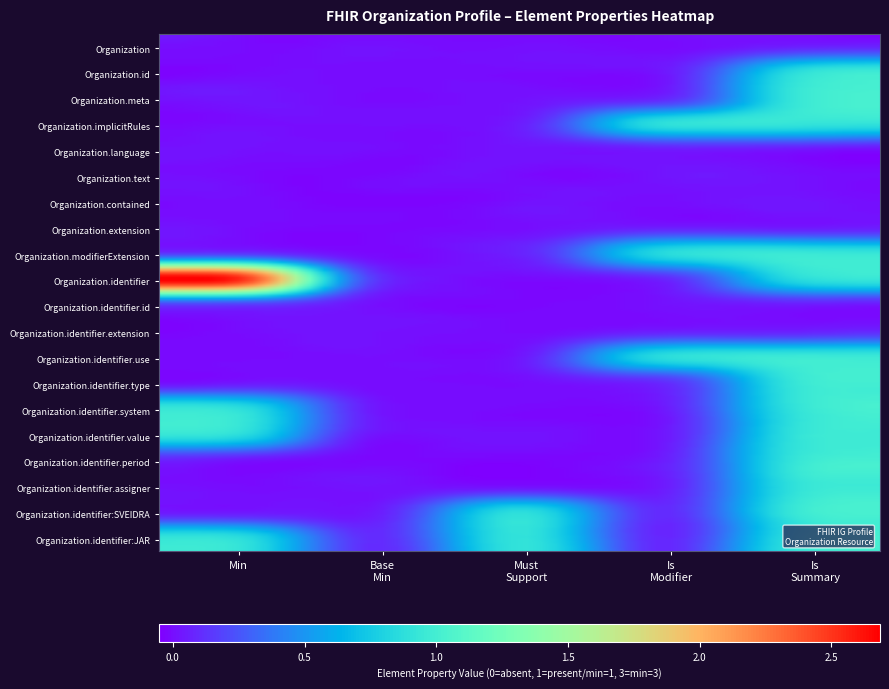

Rank the series by their maximum value, from lowest to highest.

Organization, Organization.id, Organization.meta, Organization.implicitRules, Organization.language, Organization.text, Organization.contained, Organization.extension, Organization.modifierExtension, Organization.identifier.id, Organization.identifier.extension, Organization.identifier.use, Organization.identifier.type, Organization.identifier.period, Organization.identifier.assigner, Organization.identifier:SVEIDRA, Organization.identifier.system, Organization.identifier.value, Organization.identifier:JAR, Organization.identifier